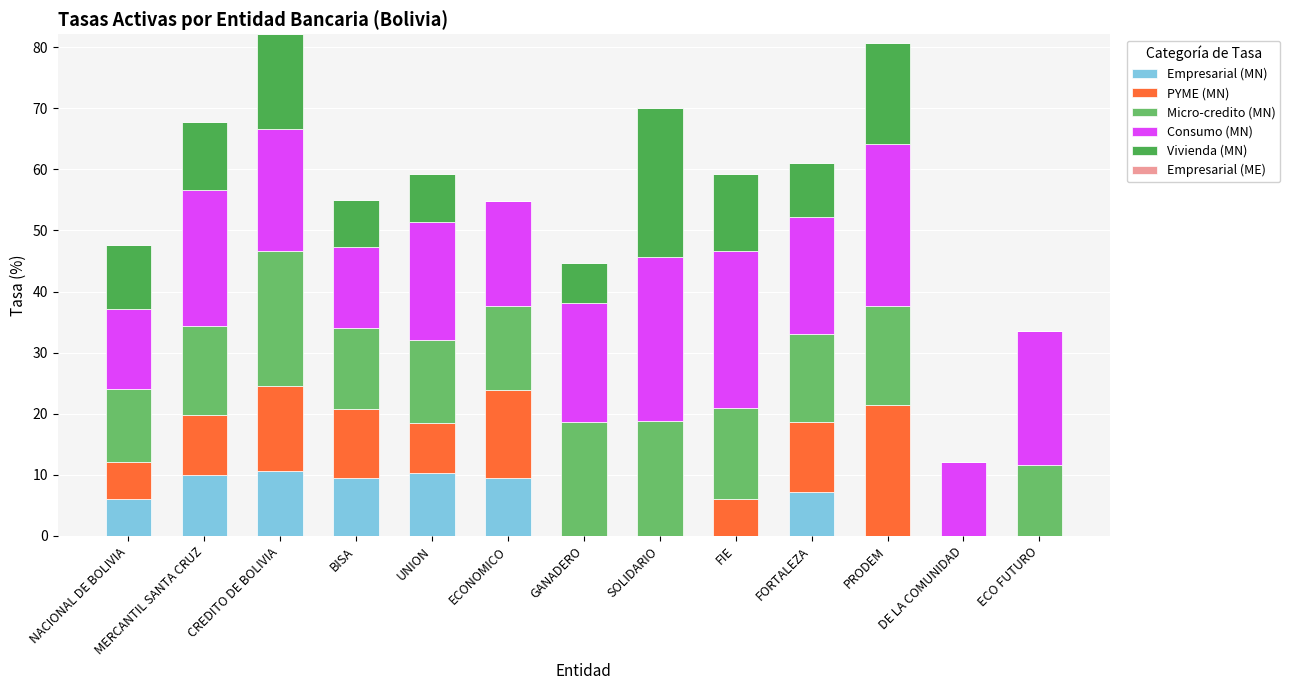

What is the total value across all series at FIE?

59.2